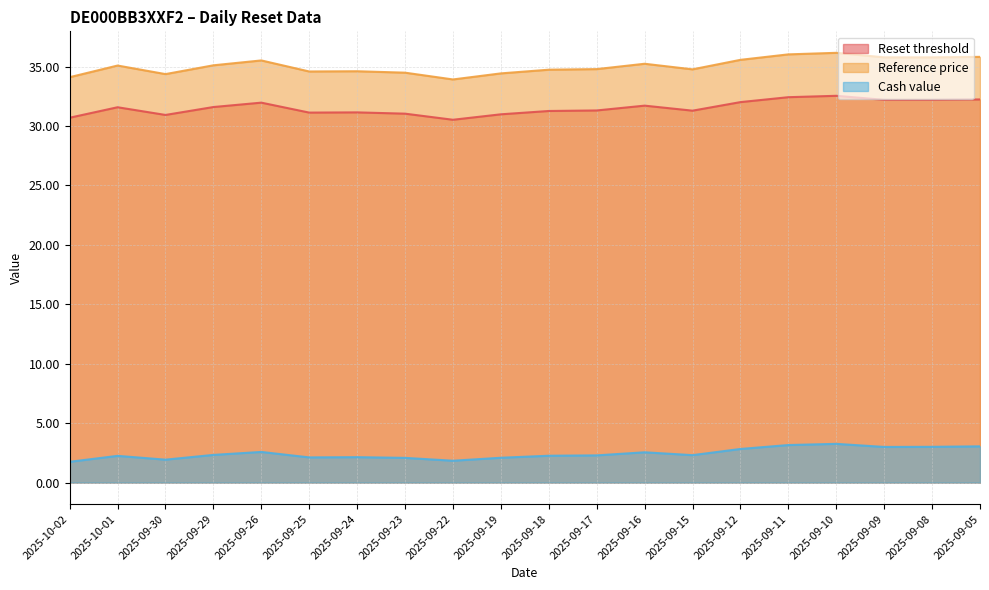

Which has a higher value, 2025-09-11 or 2025-09-22?

2025-09-11